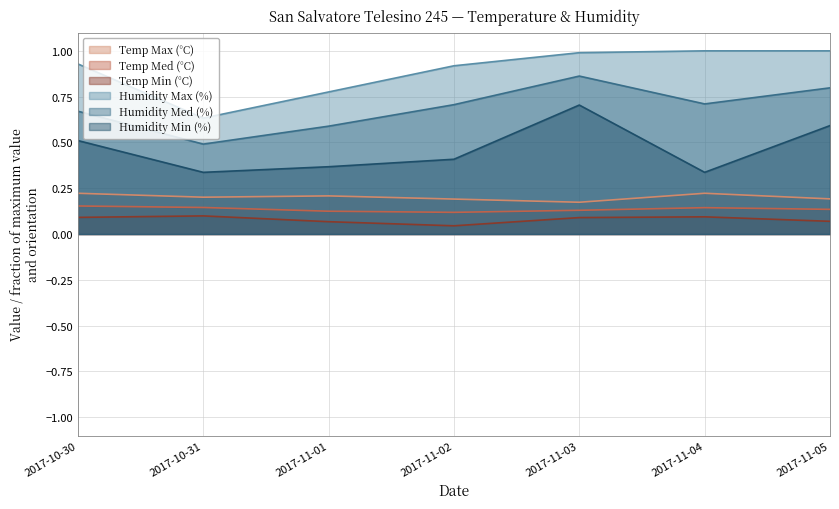

What is the difference between the maximum and minimum values in the Temp Min (°C) series?

0.1